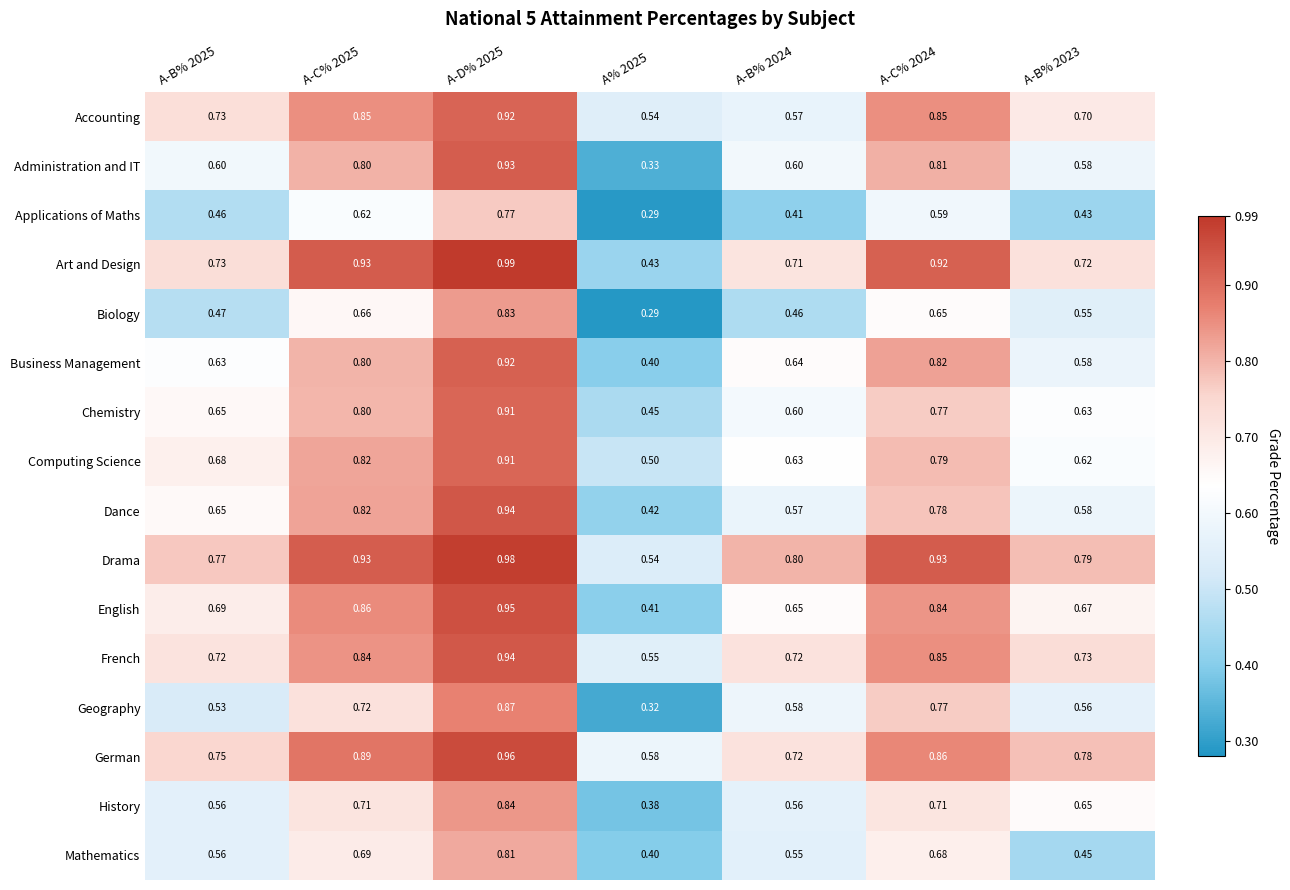

Which series has the widest spread of values?

Administration and IT